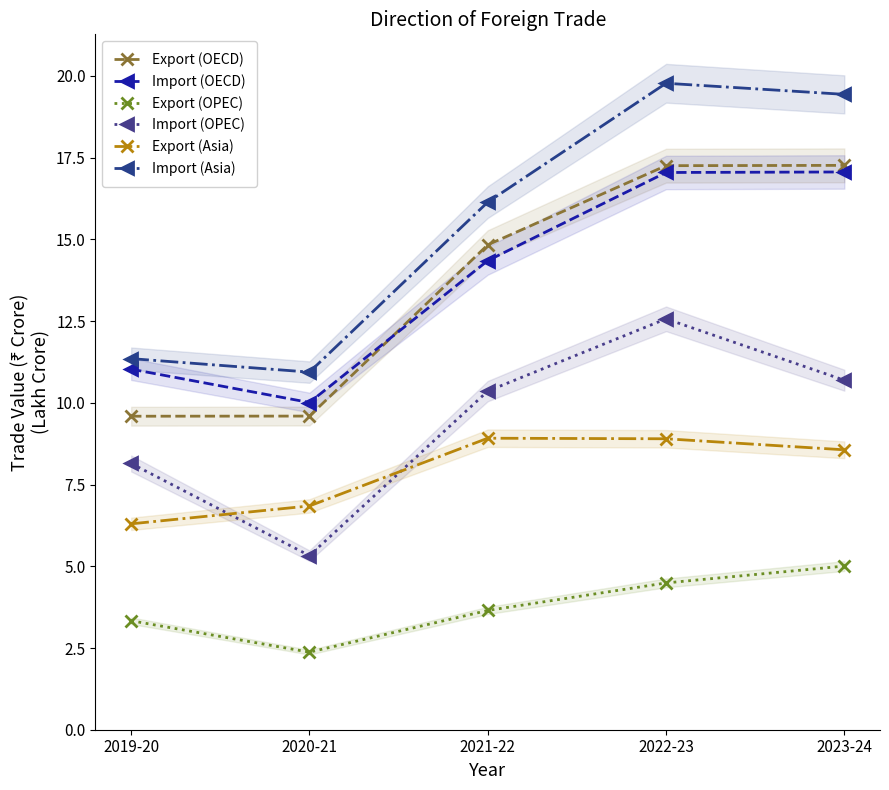

Rank the series by their maximum value, from highest to lowest.

Import (Asia), Export (OECD), Import (OECD), Import (OPEC), Export (Asia), Export (OPEC)